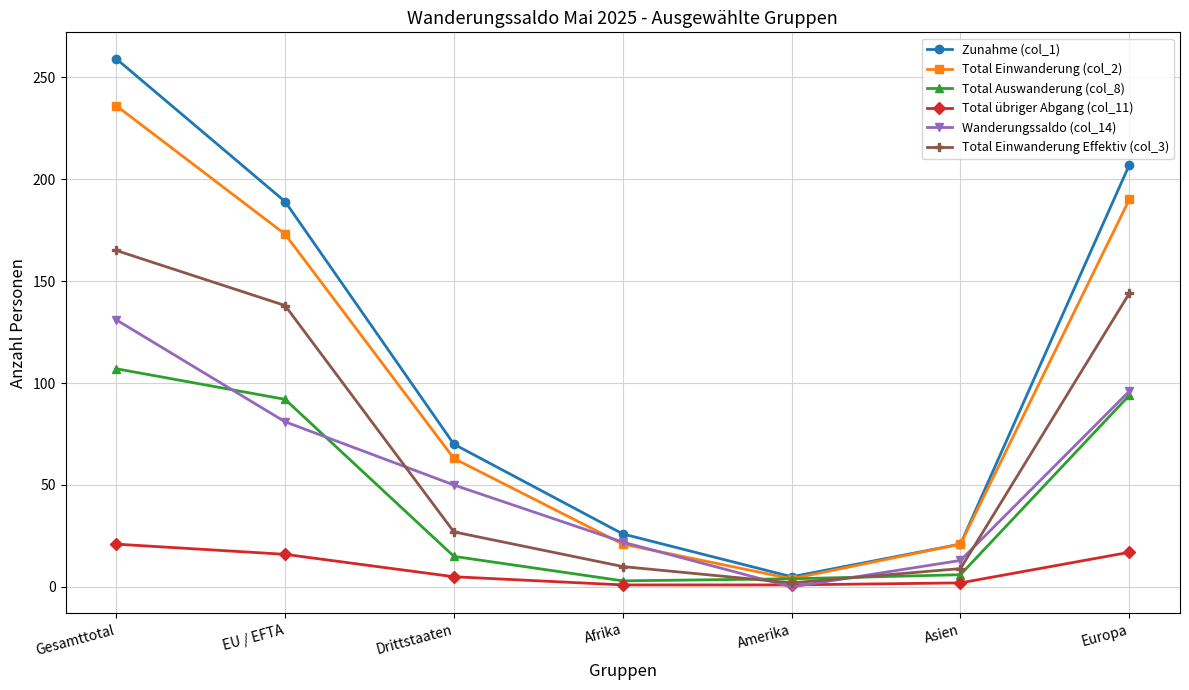

How many data points in Total Einwanderung (col_2) are less than 63?

3